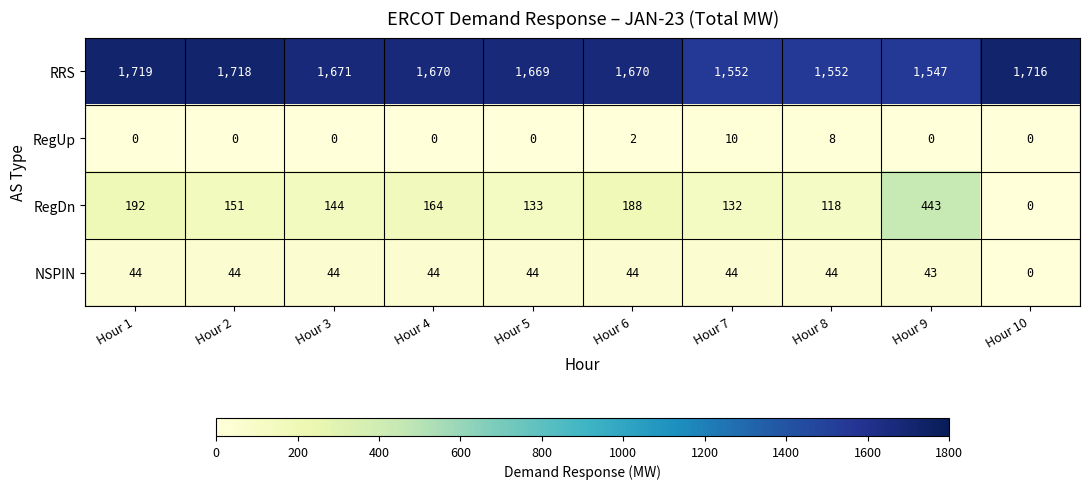

Which series has the largest total across all categories?

RRS